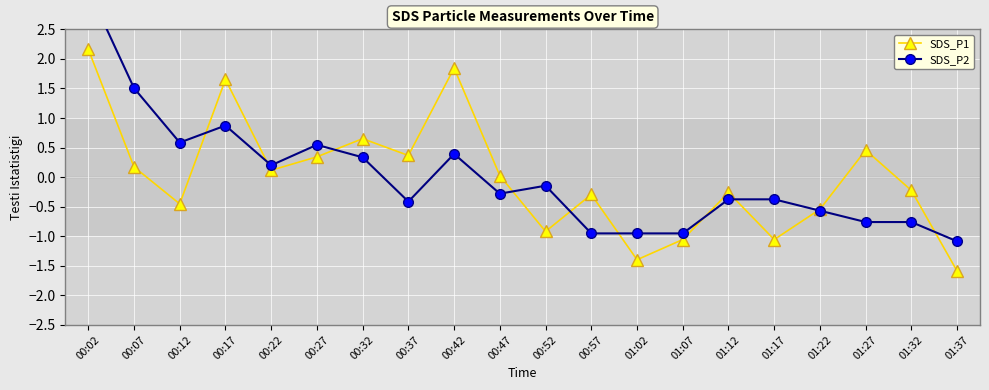

Where does the SDS_P2 series first go above 0?

00:02